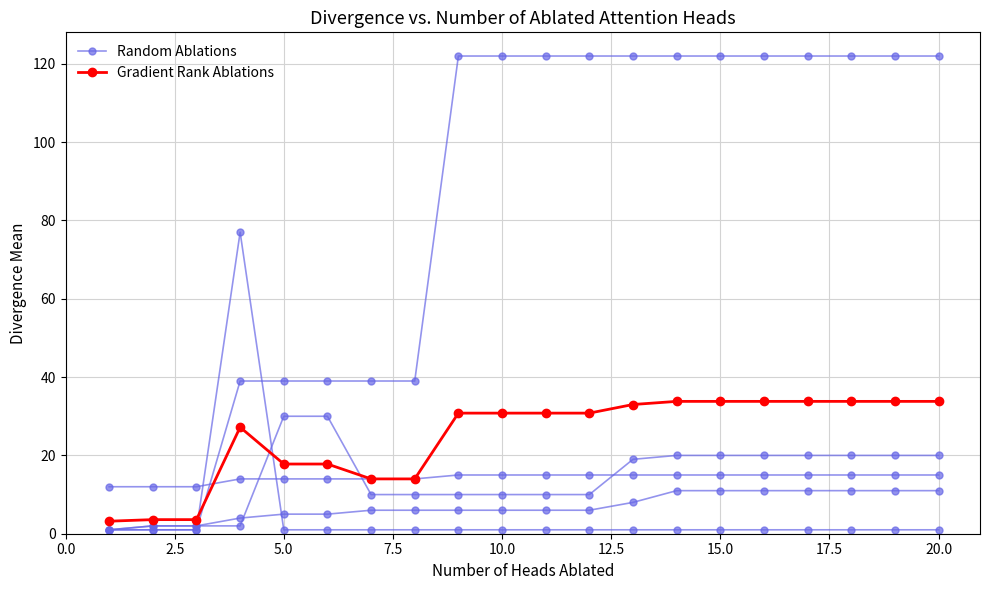

In Gradient Rank Ablations, how many points are higher than both neighbors (excluding endpoints)?

1